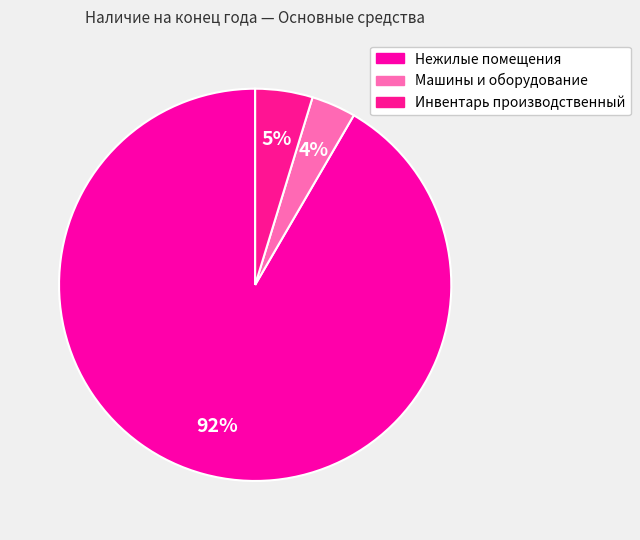

Which slice is the smallest?

Машины и оборудование